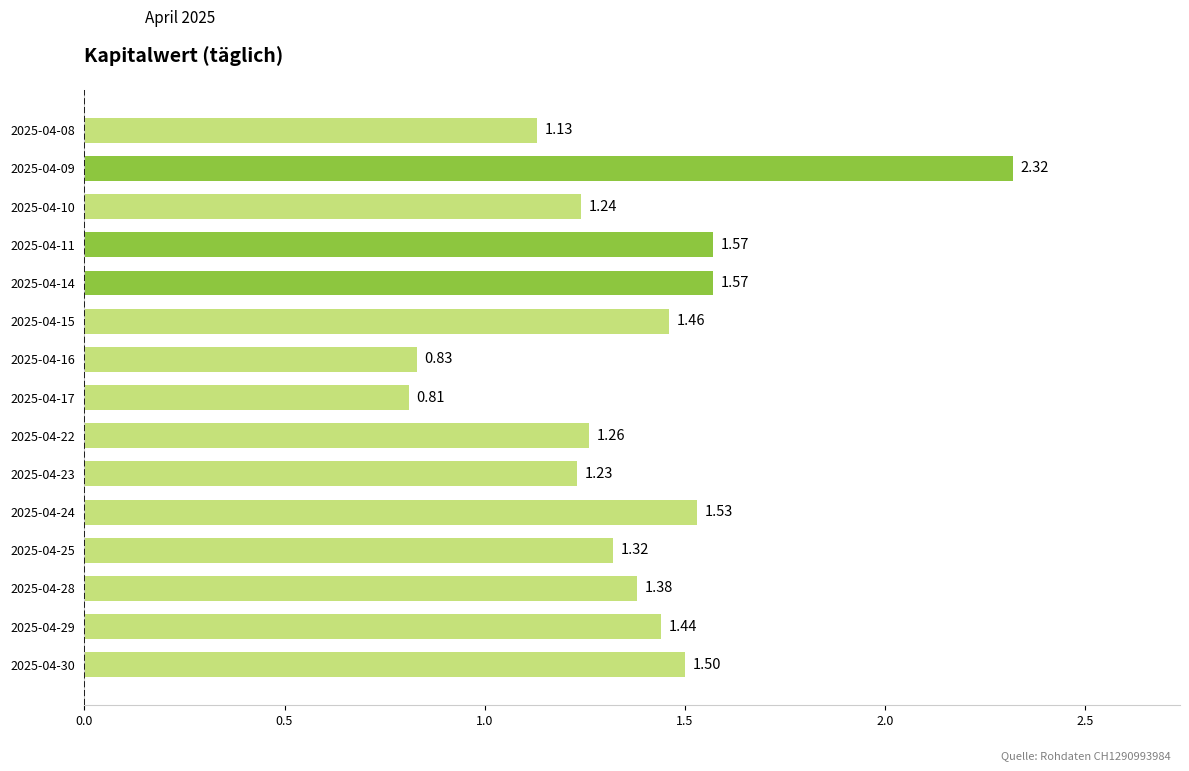

Which category has the highest value across all series?

2025-04-09